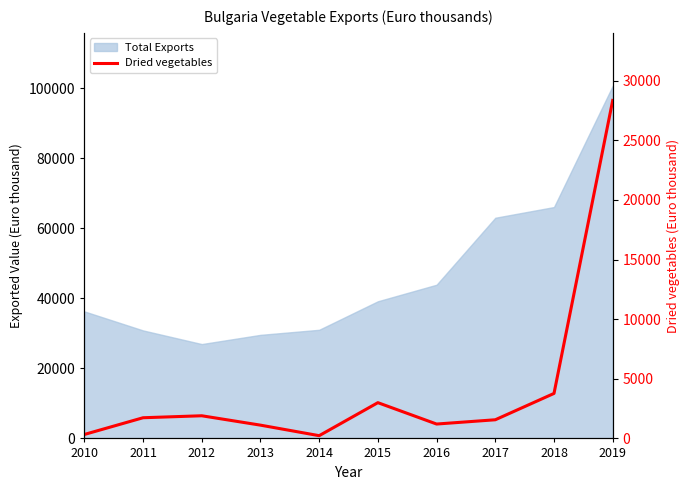

Which has a higher value, 2018 or 2012?

2018